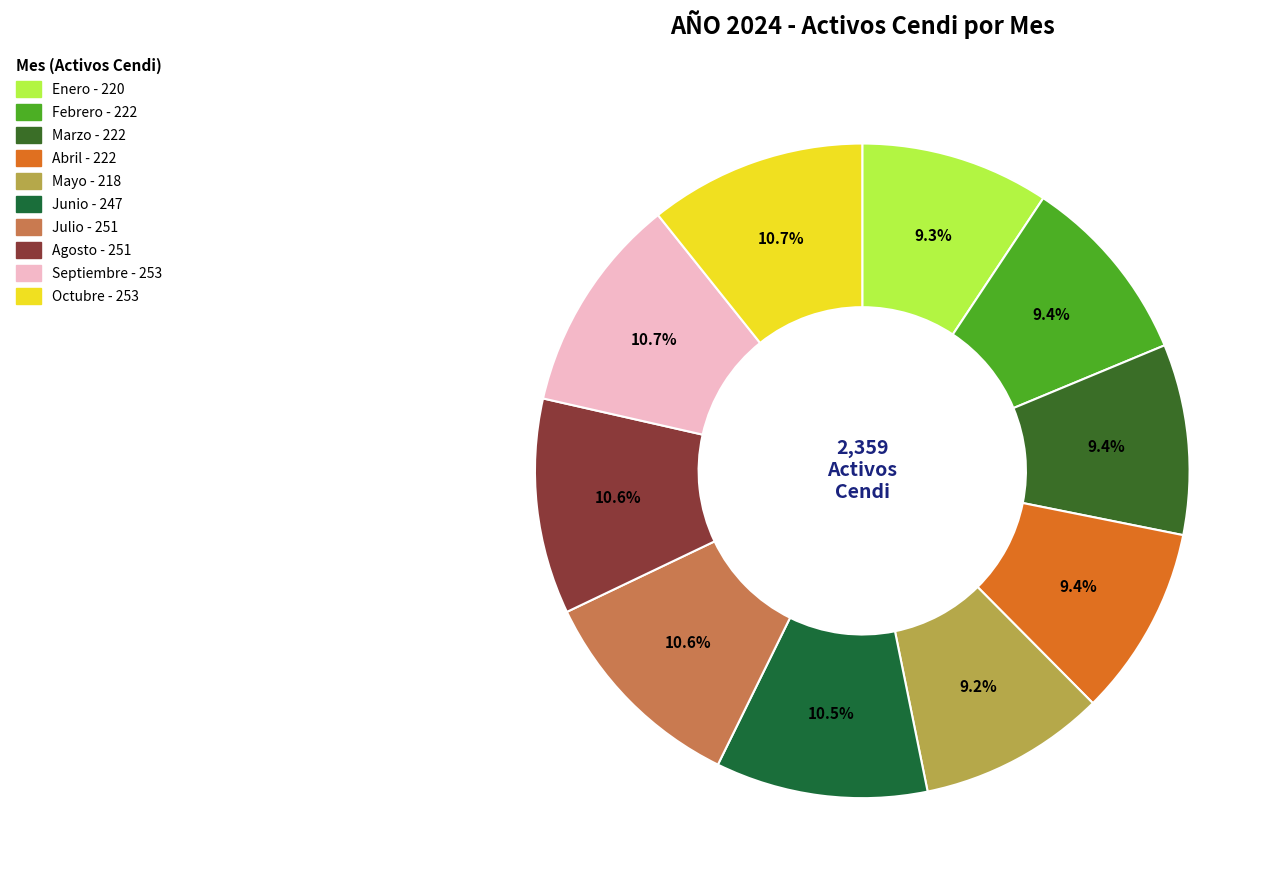

What is the change in value from Enero to Septiembre?

+33